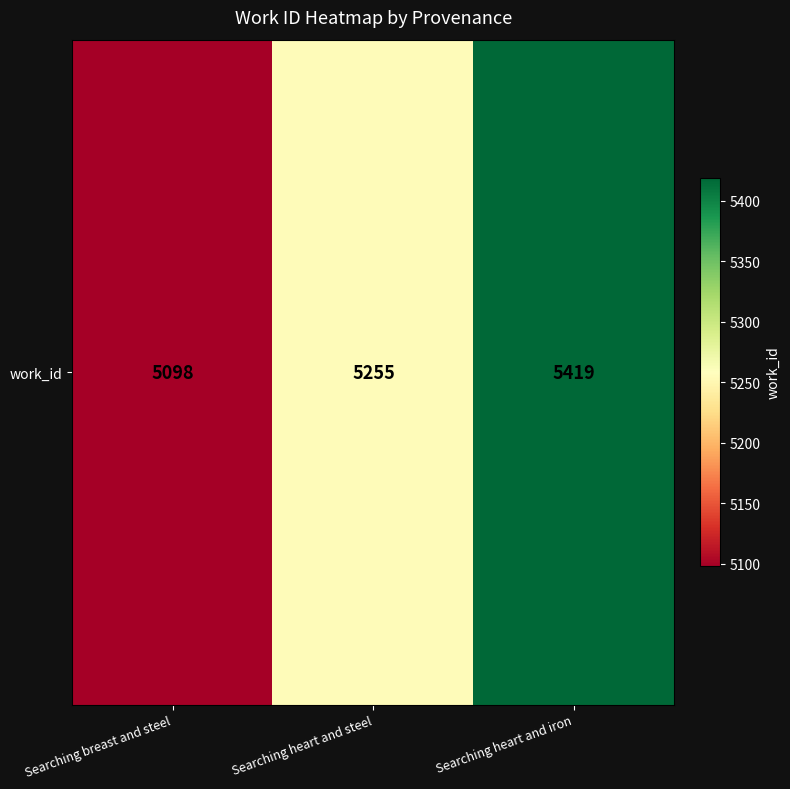

Reading left to right, list all the values displayed in this chart.

5098	5255	5419